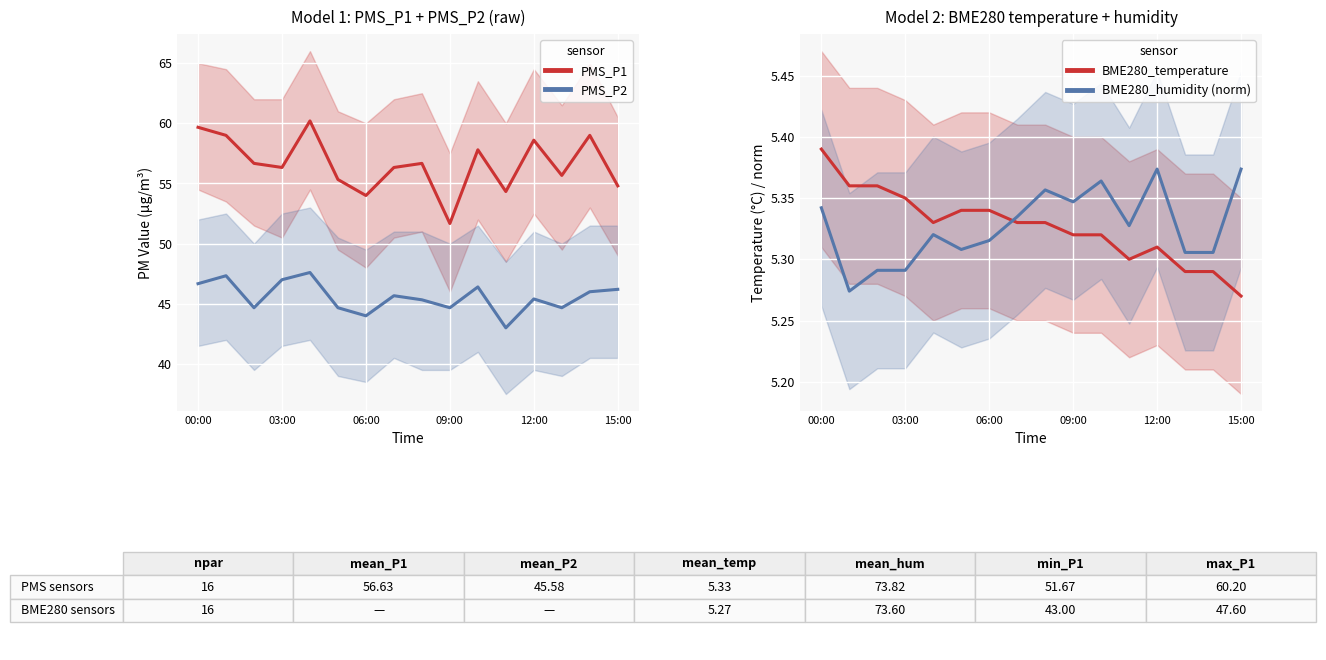

The value of PMS_P1 at 09:00 is 51.7. True or false?

True